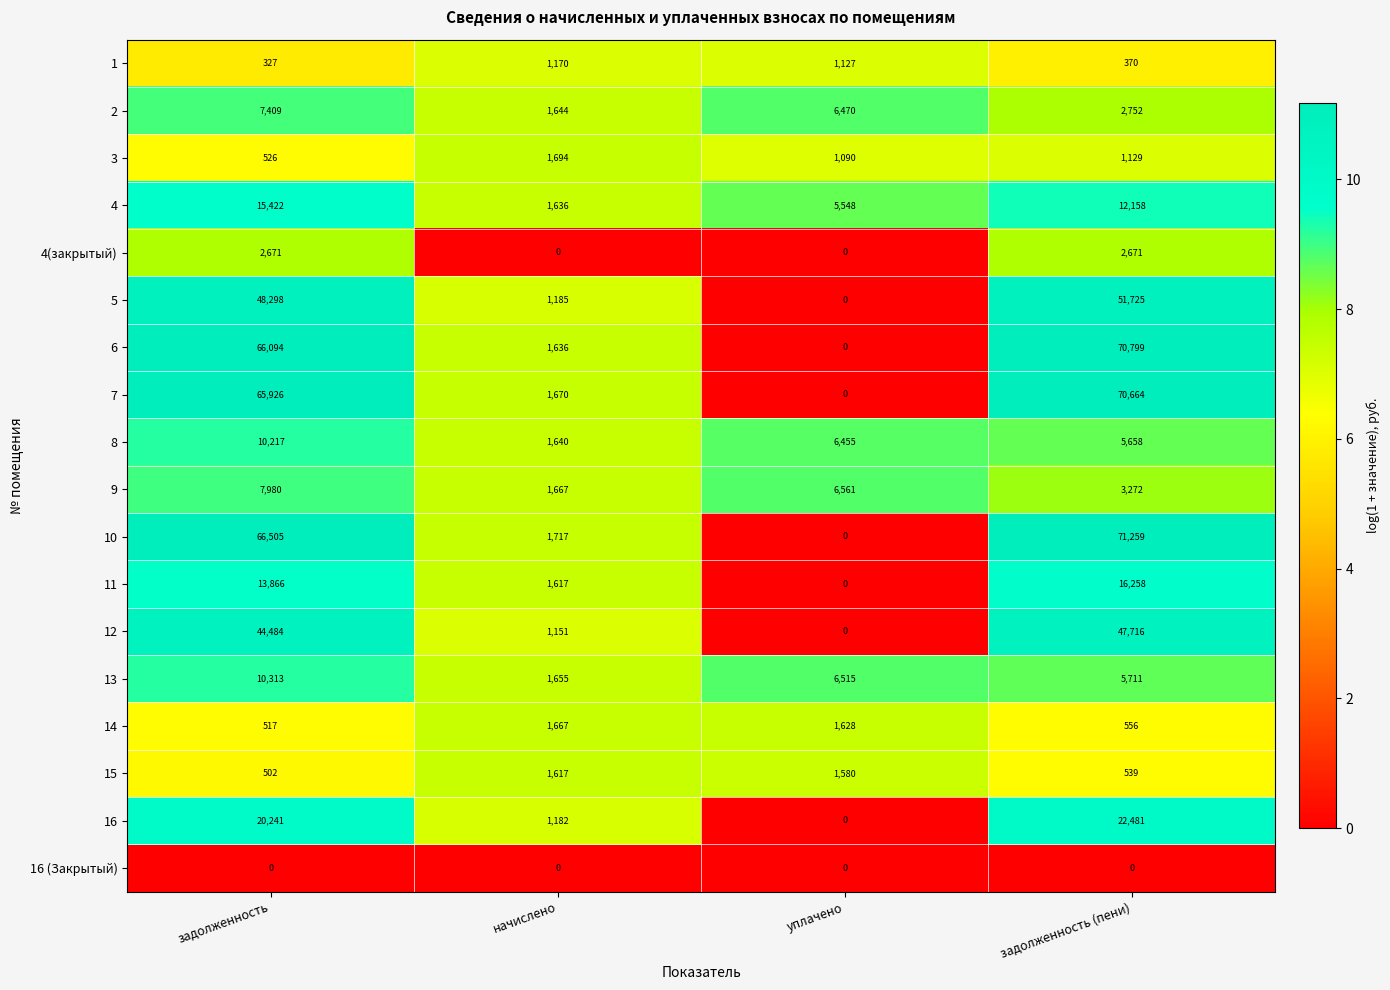

Which label corresponds to the largest value in the chart?

задолженность (пени)